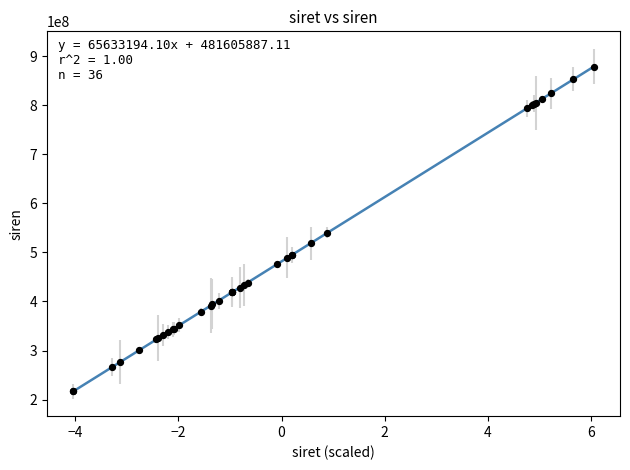

What Y value in the scatter plot is closest to 547698740?

539837872